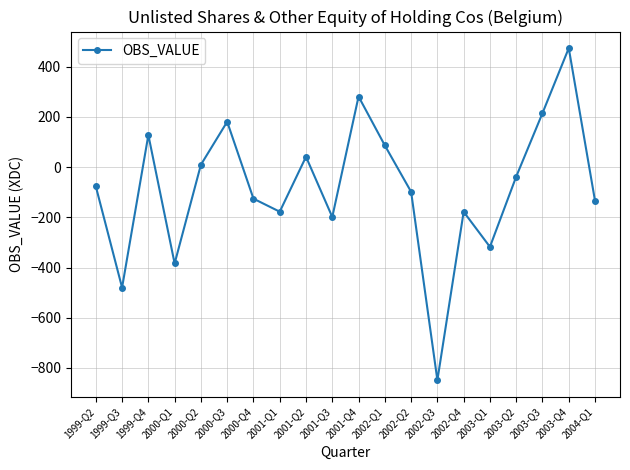

What is the maximum value shown in the chart?

474.3